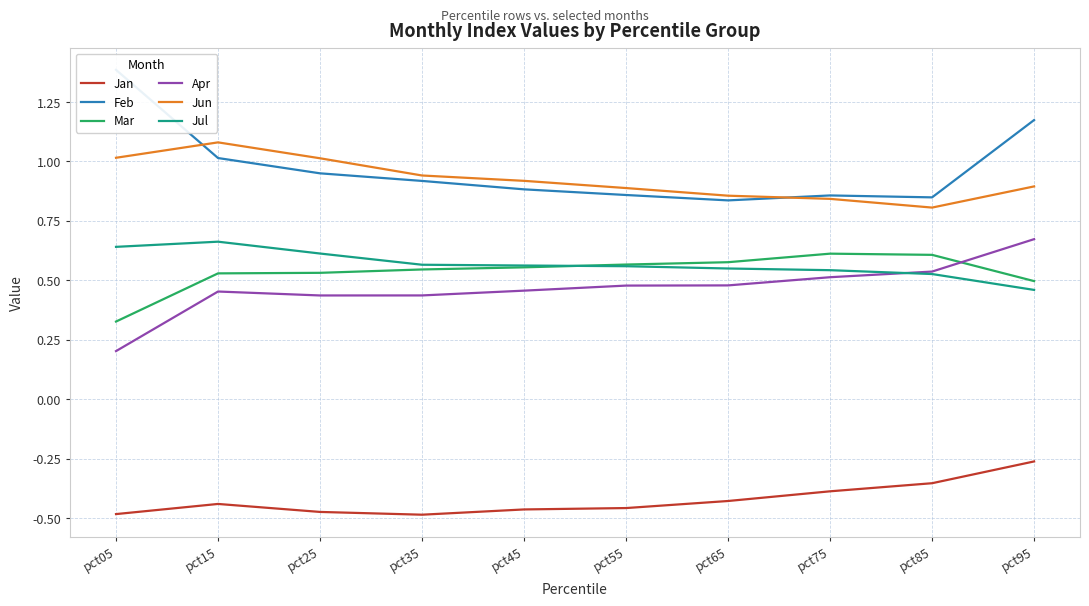

Does the chart have visible grid lines?

Yes